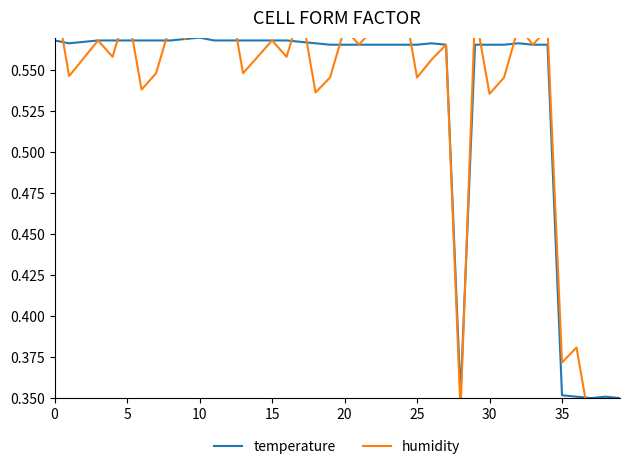

What is the maximum value shown in the chart?

0.6